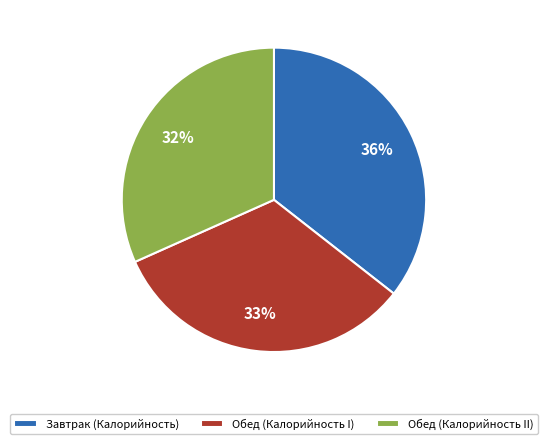

Is there any slice that represents more than half of the pie?

No